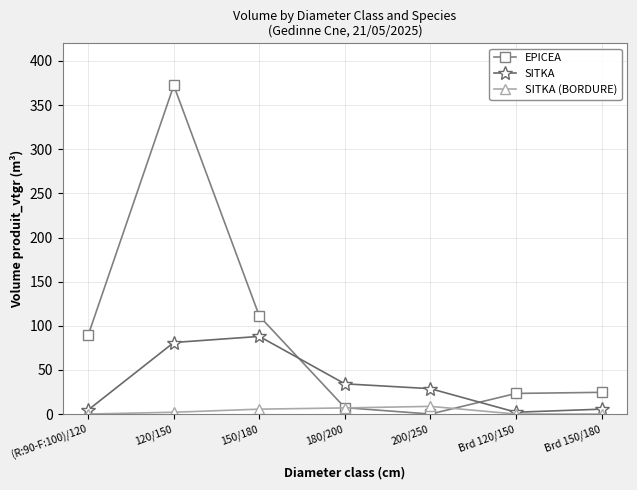

At which category does the chart reach its peak across all series?

120/150